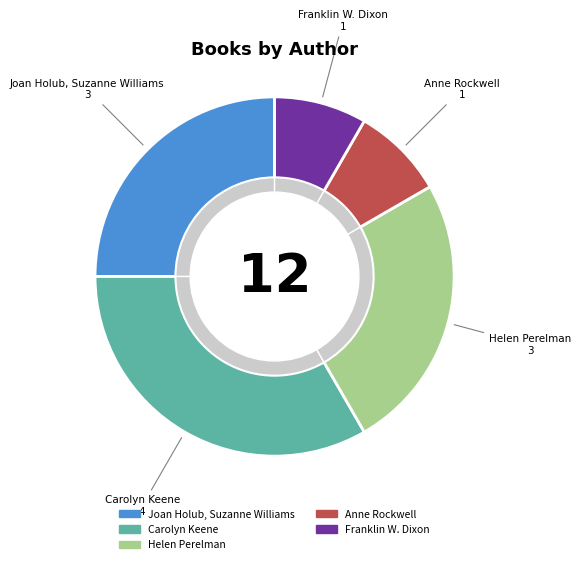

Does any single category account for the majority?

No